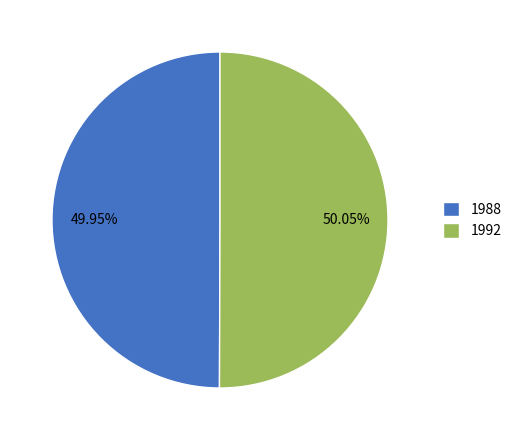

To the nearest percent, what is the combined percentage of 1988 and 1992?

100%